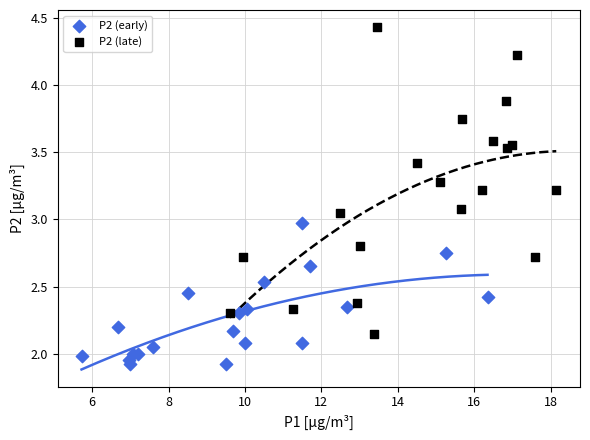

Which series contains the lowest Y value?

P2 (early)